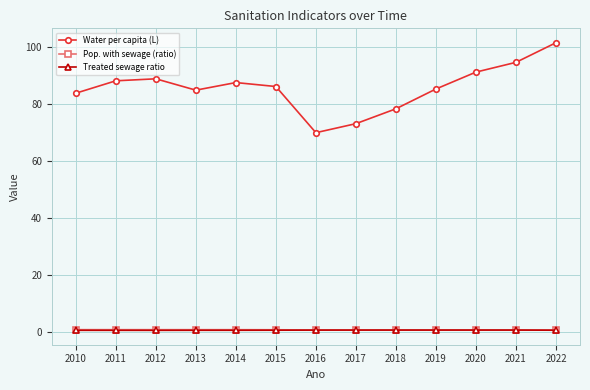

True or false: Pop. with sewage (ratio) has a value of 0.7 at 2012.

True